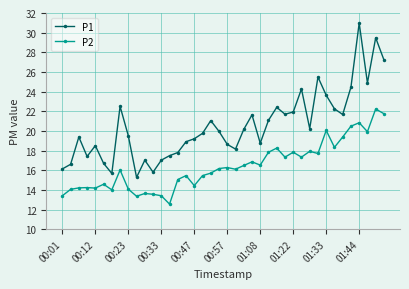

Which series has the largest range (max minus min)?

P1